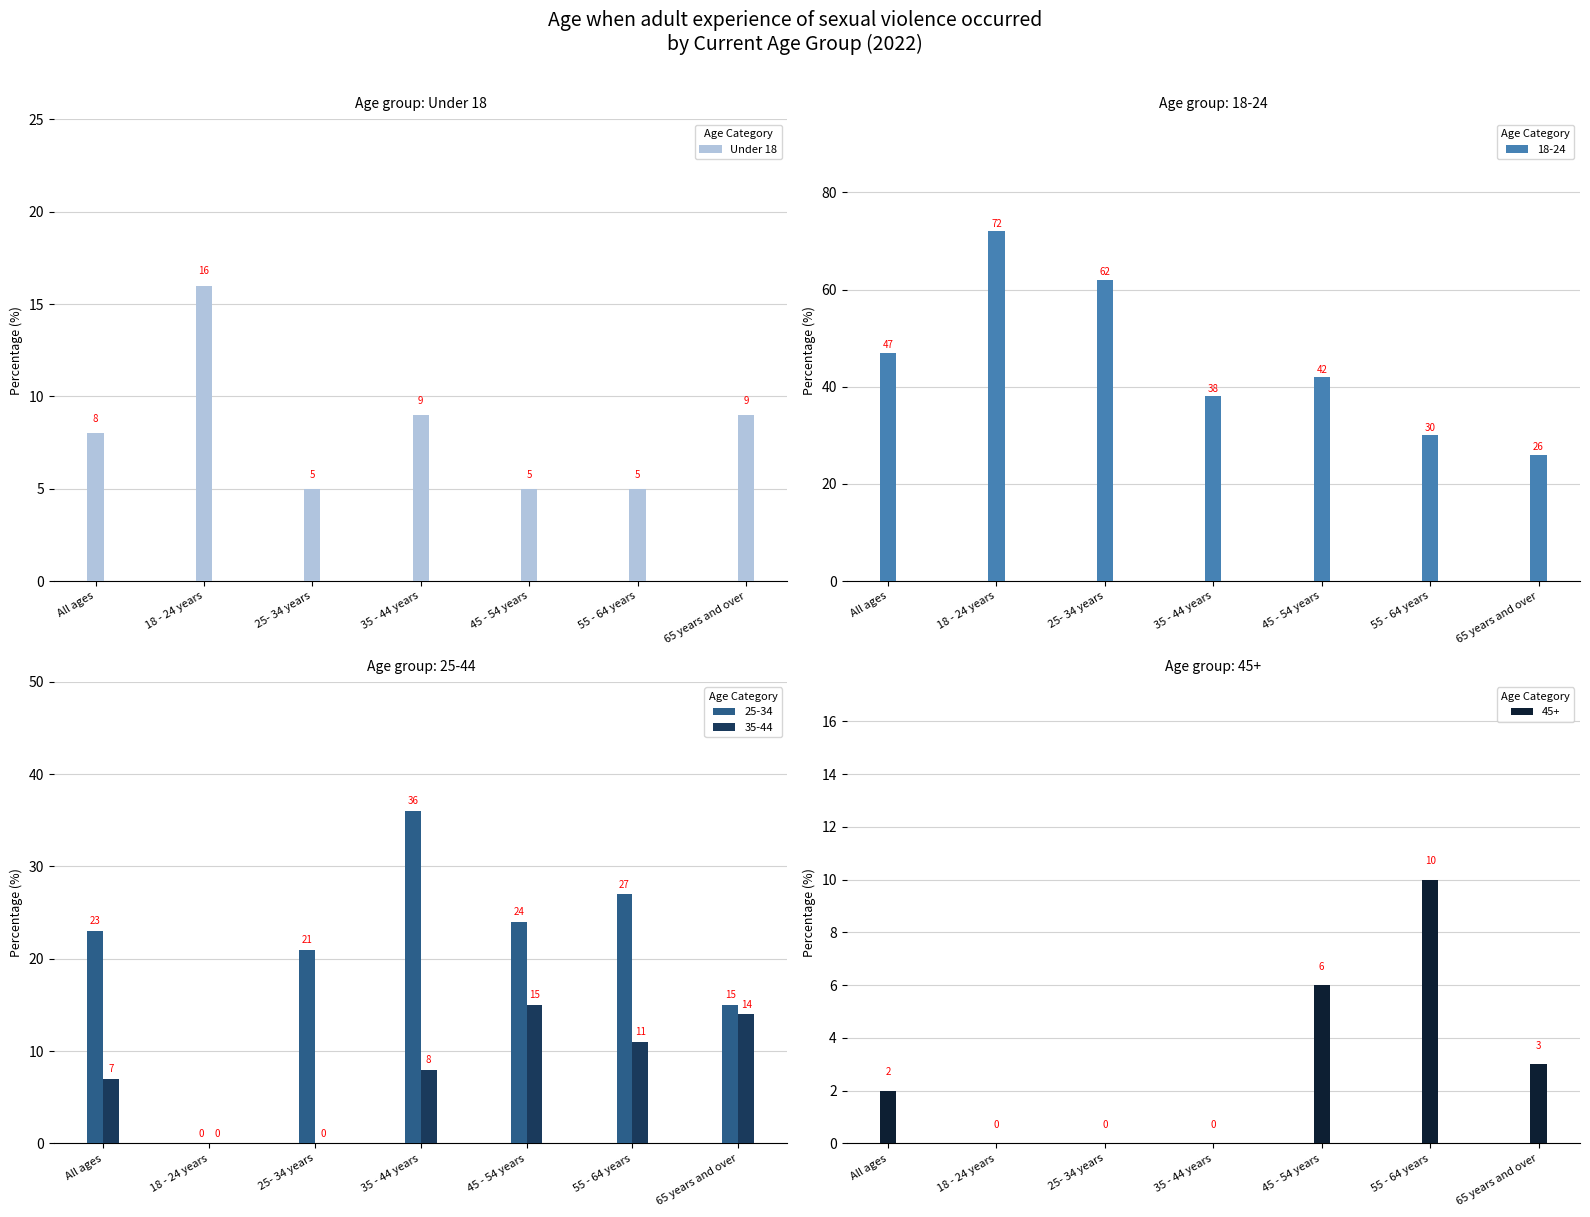

Does the chart contain any negative values?

No